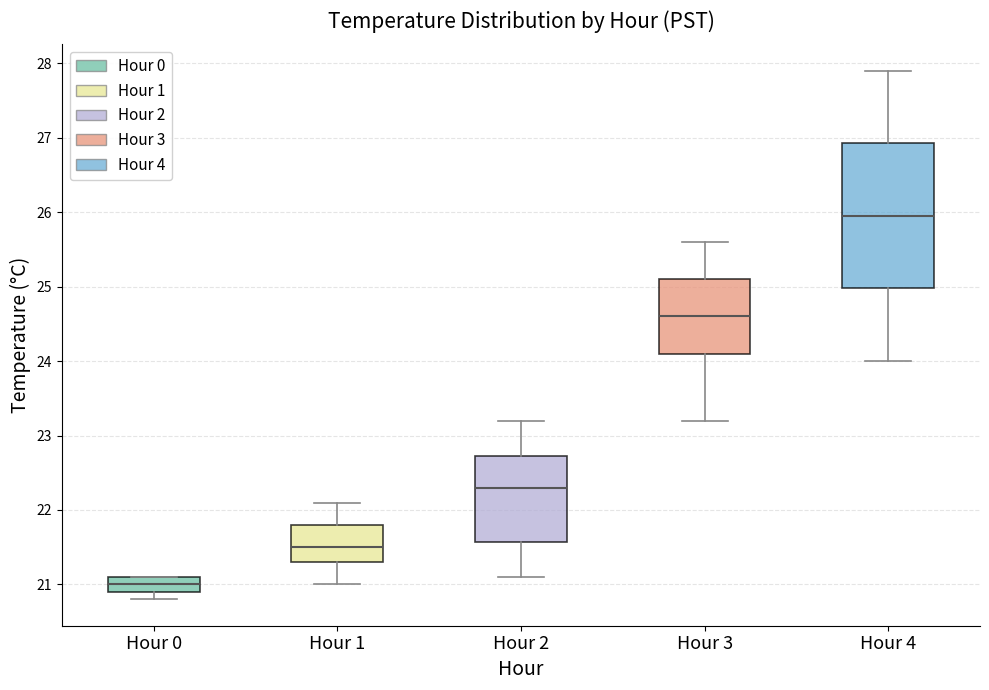

Reading left to right, transcribe this box plot: for each box, give where its median line is, the range the box spans, and where its two whiskers end, as read against the y-axis. The values are not printed on the chart, so give them approximately, as read against the axis.

Hour 0: median 21.0, box 20.9 to 21.1, whiskers 20.8 to 21.1
Hour 1: median 21.5, box 21.3 to 21.8, whiskers 21.0 to 22.1
Hour 2: median 22.3, box 21.6 to 22.7, whiskers 21.1 to 23.2
Hour 3: median 24.6, box 24.1 to 25.1, whiskers 23.2 to 25.6
Hour 4: median 26.0, box 25.0 to 26.9, whiskers 24.0 to 27.9